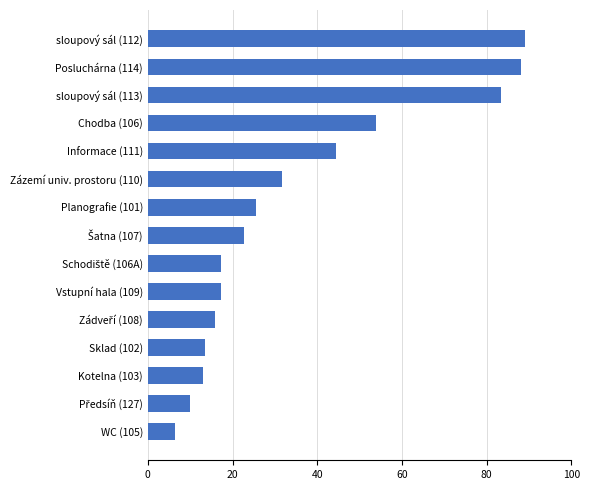

Which has a higher value, sloupový sál (113) or Informace (111)?

sloupový sál (113)